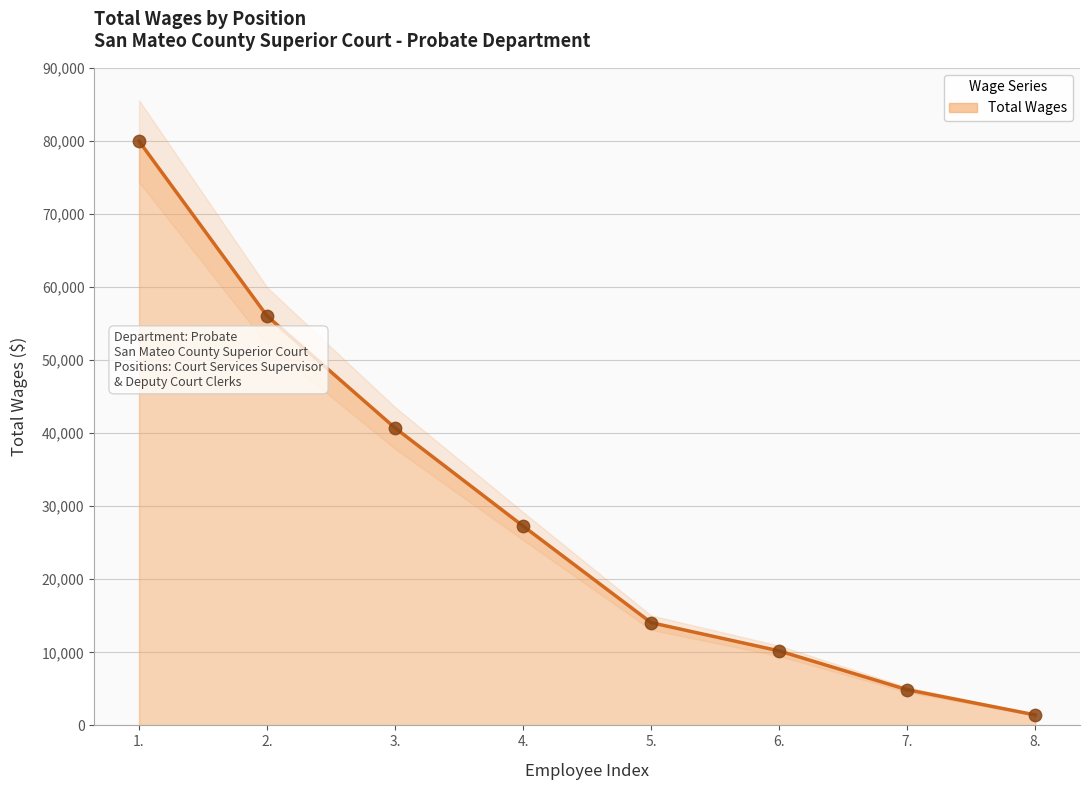

What is the change in value from 4. to 7.?

-22399